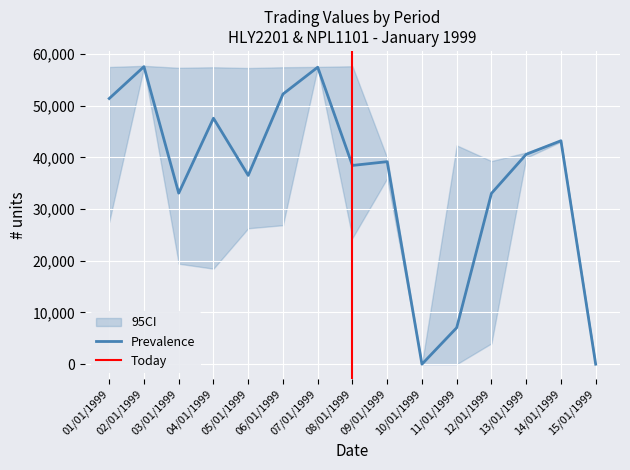

True or false: Prevalence has a value of 47561.7 at 04/01/1999.

True